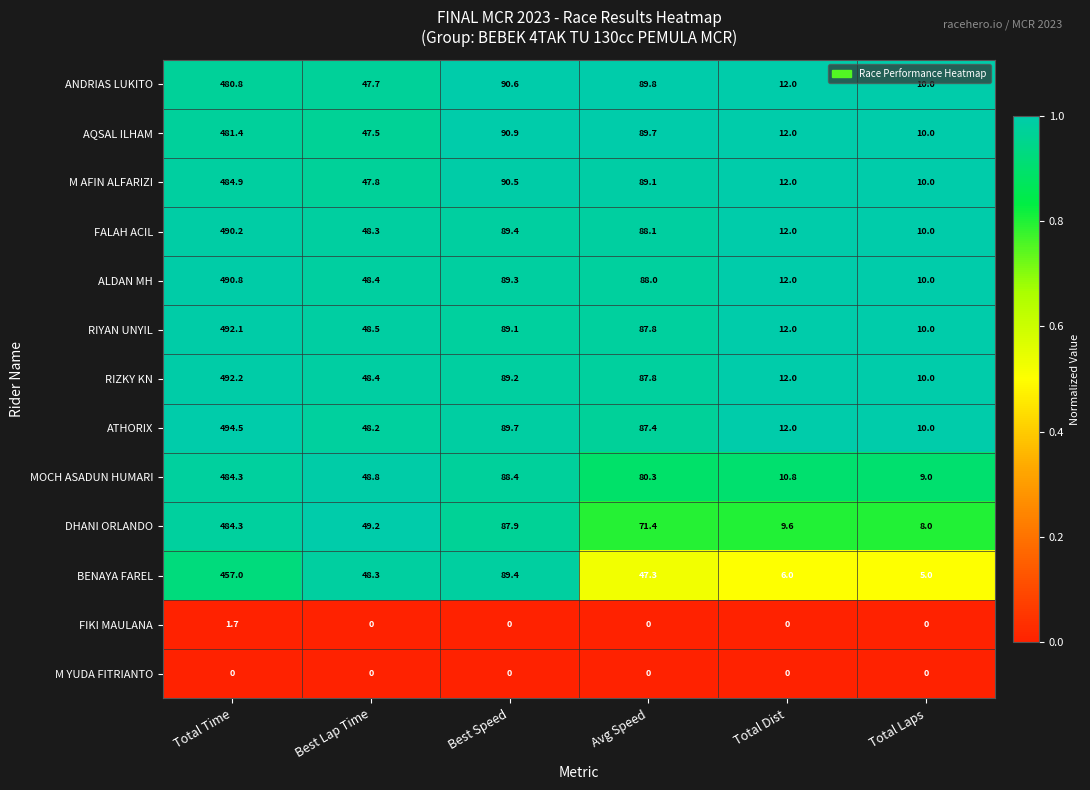

Which series has the largest range (max minus min)?

ATHORIX